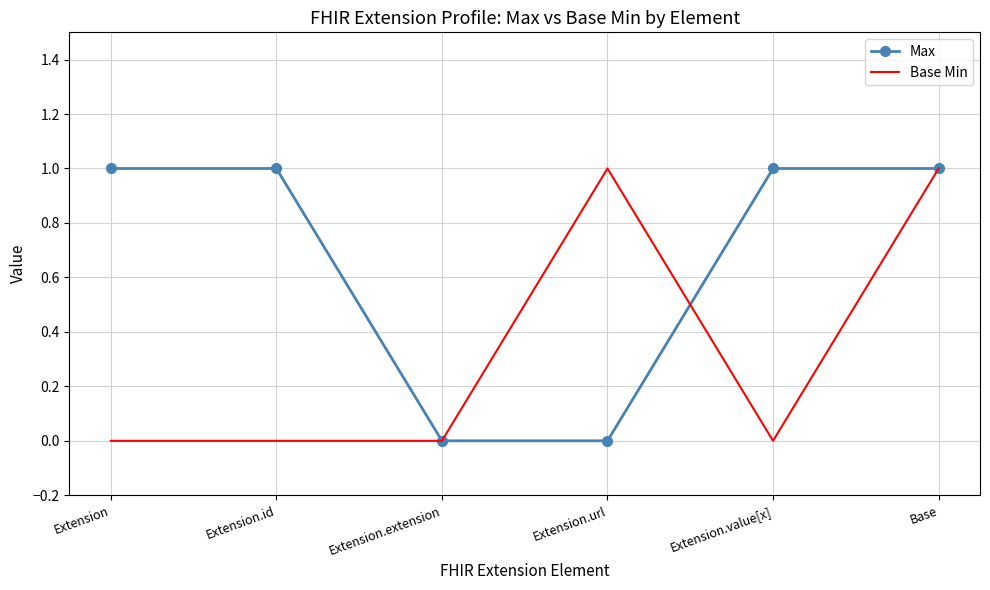

Reading left to right, what are all the values shown in this chart?

Max: Extension=1	Extension.id=1	Extension.extension=0	Extension.url=0	Extension.value[x]=1	Base=1
Base Min: Extension=0	Extension.id=0	Extension.extension=0	Extension.url=1	Extension.value[x]=0	Base=1